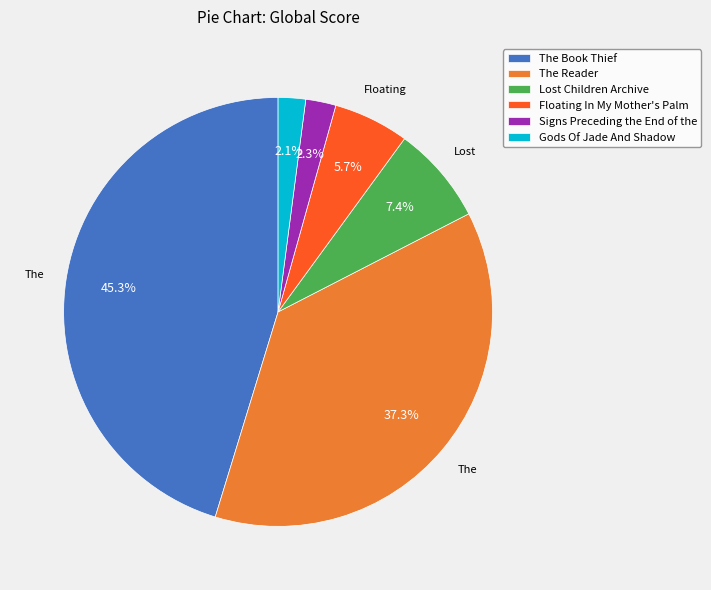

True or false: The Reader accounts for 37% of the total.

True